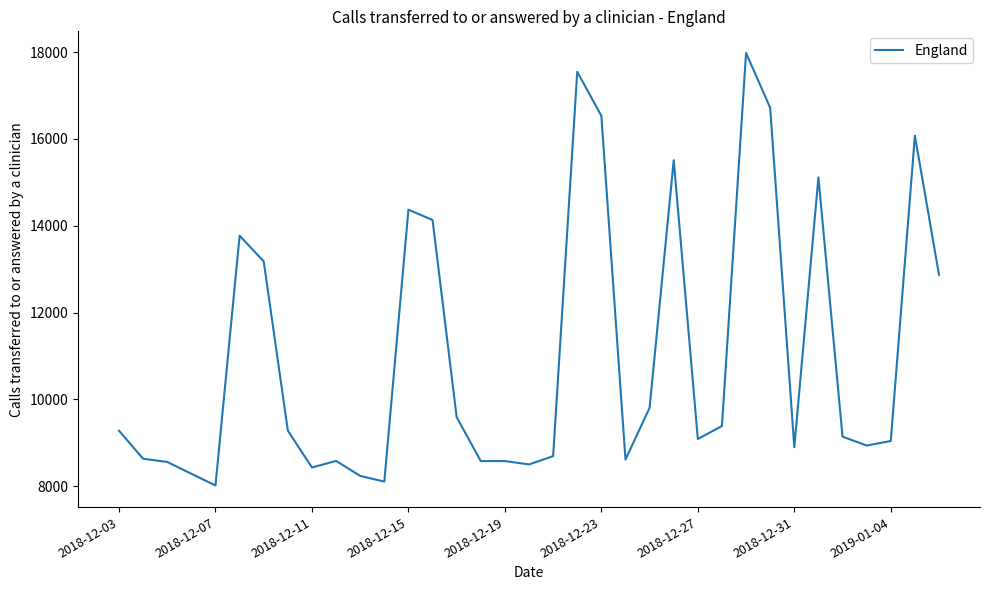

What is the minimum value shown in the chart?

8017